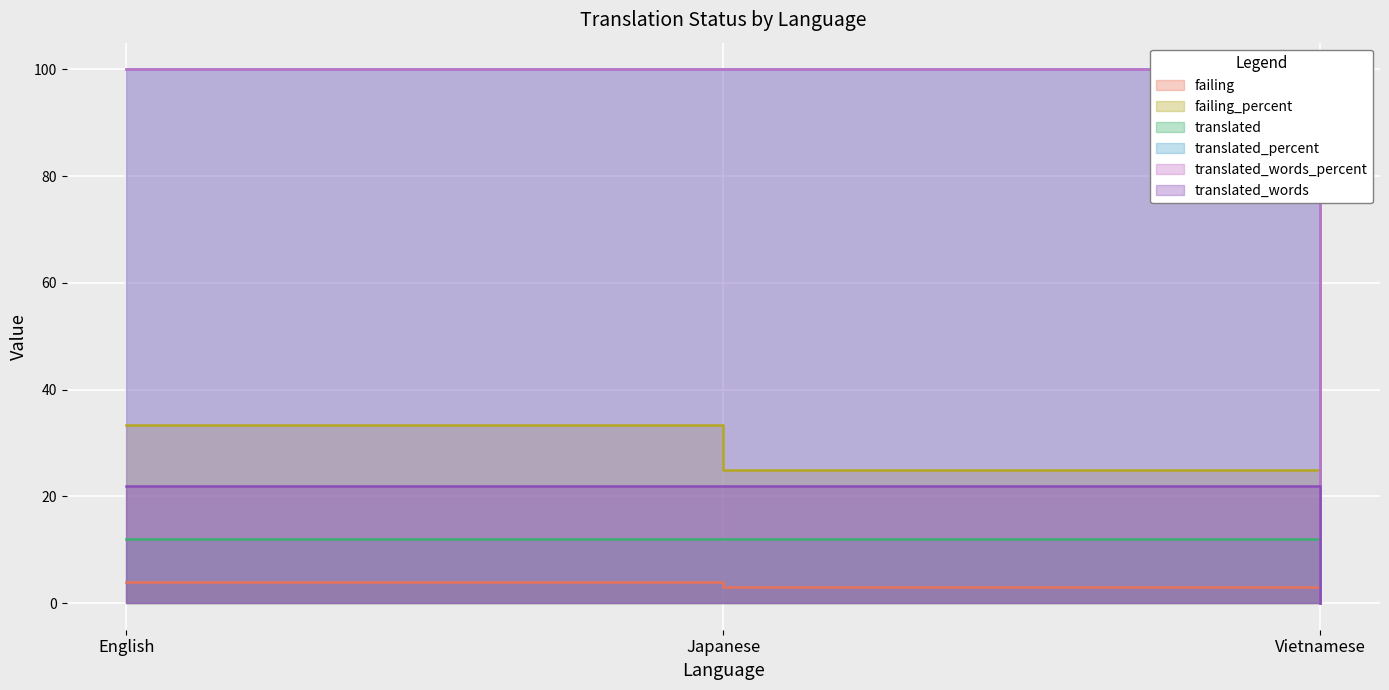

How many lines are shown in the chart?

6